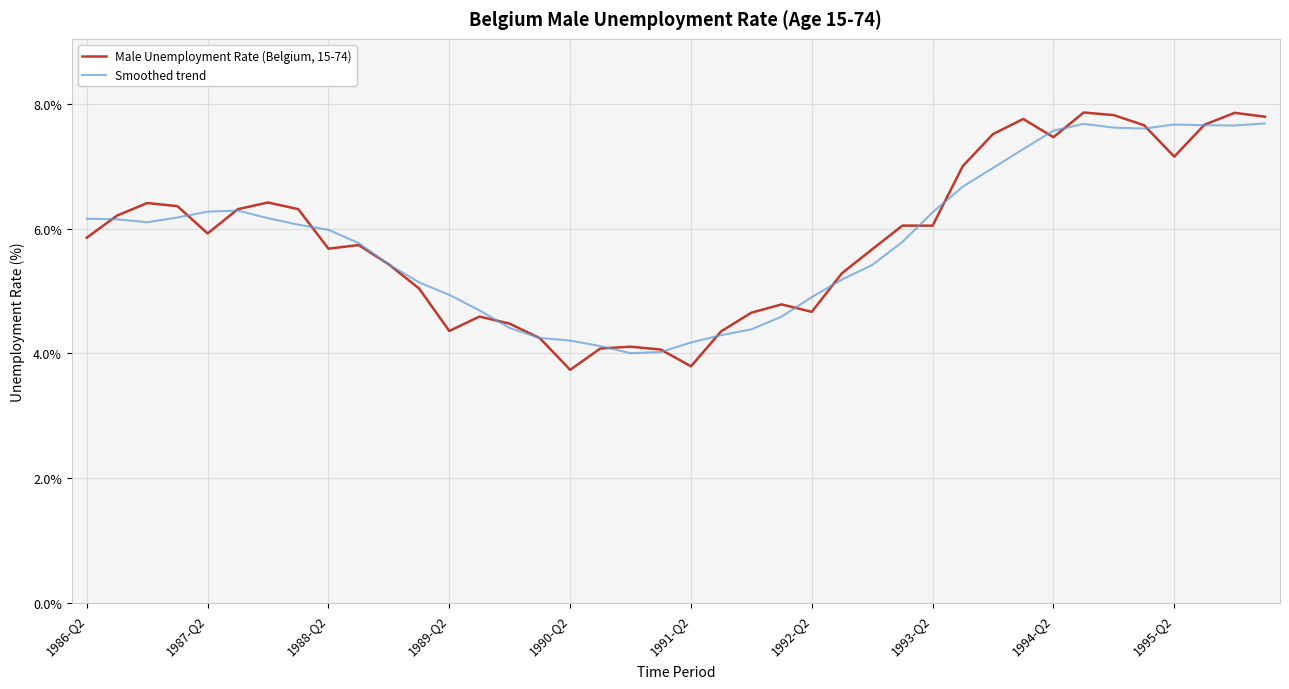

In Smoothed trend, how many points are lower than both neighbors (excluding endpoints)?

4